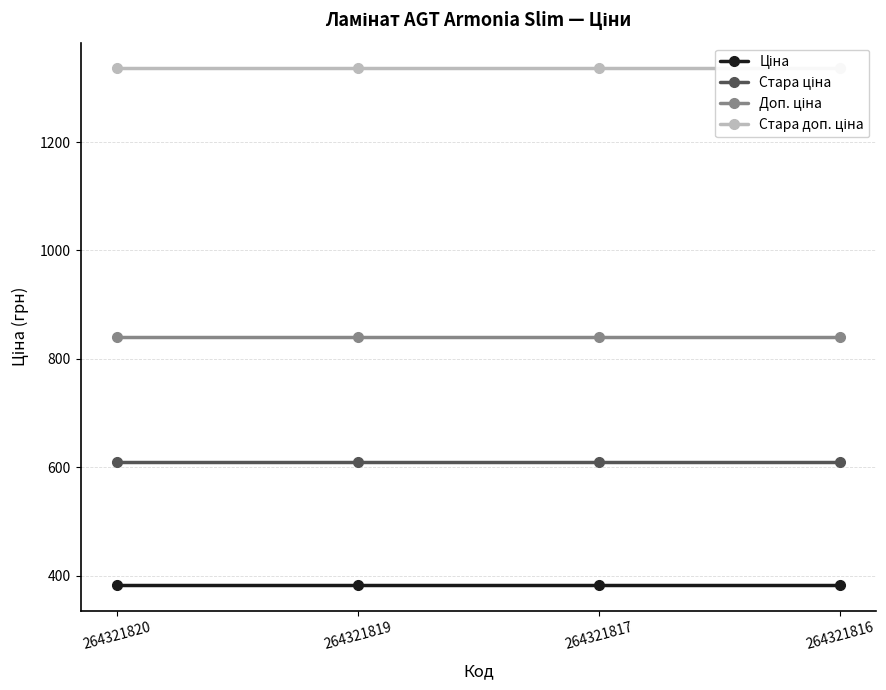

What is the maximum value for Стара ціна?

608.9